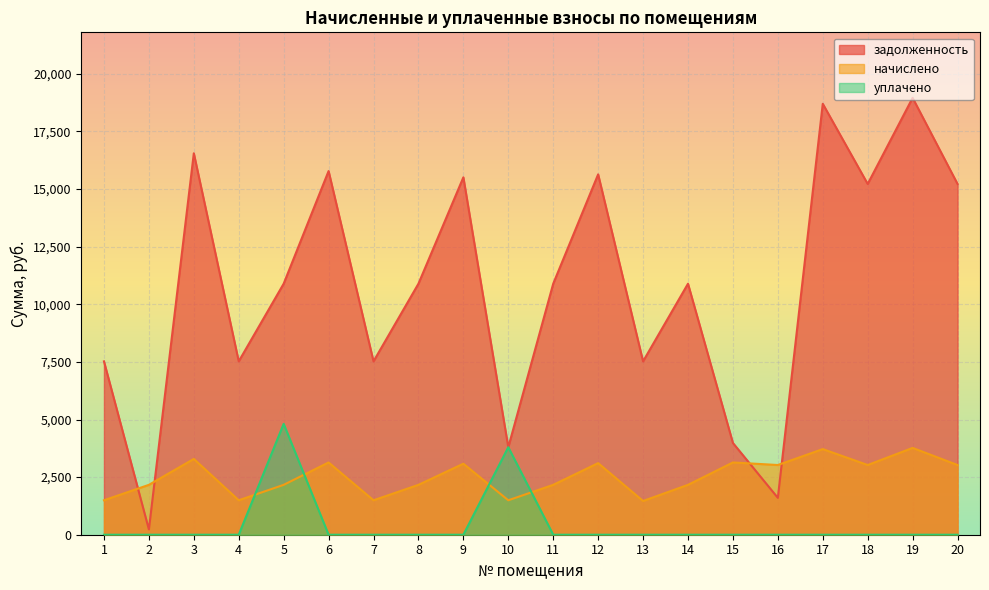

What is the difference between the maximum and minimum values in the начислено series?

2303.2